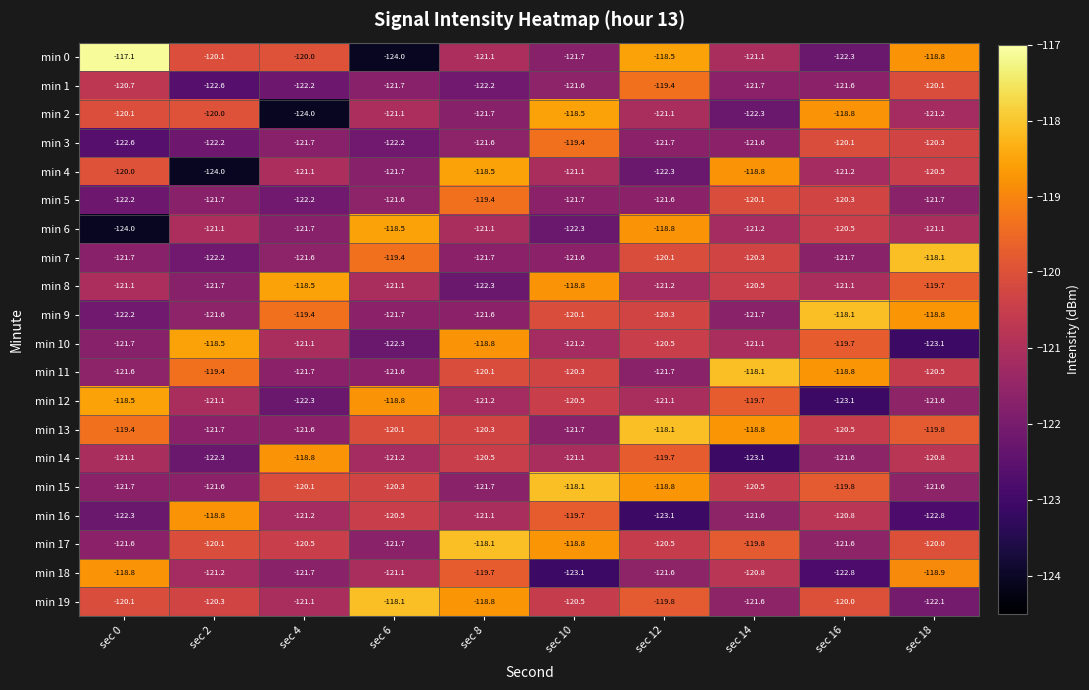

Rank the categories by min 16 value from highest to lowest.

sec 2, sec 10, sec 6, sec 16, sec 8, sec 4, sec 14, sec 0, sec 18, sec 12